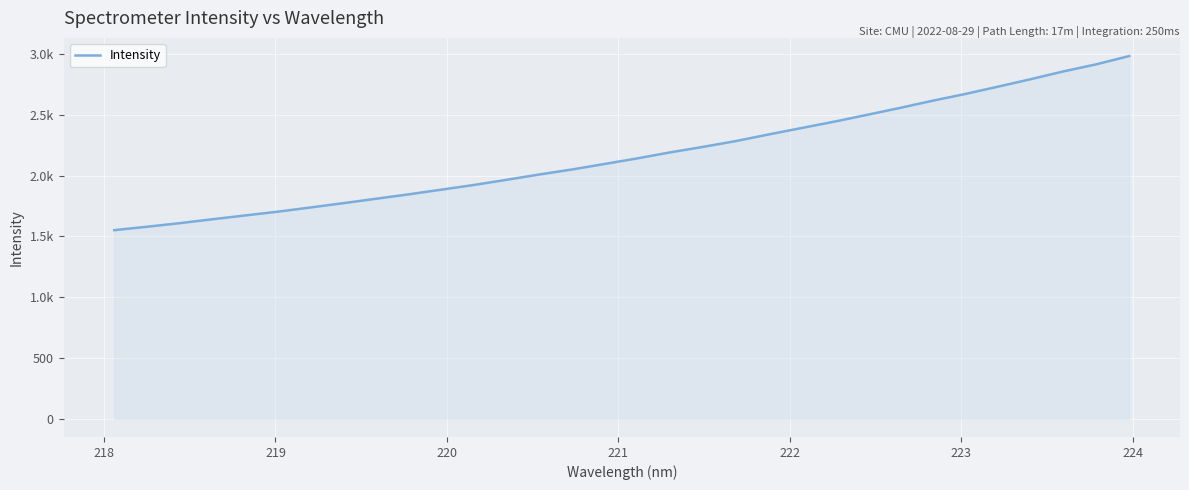

Is this an area chart (filled region under the line)?

Yes